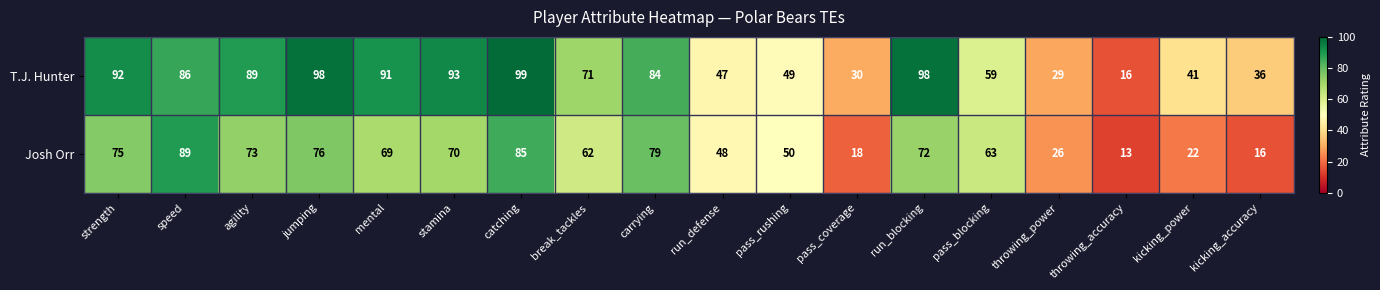

What is the smallest value displayed?

13